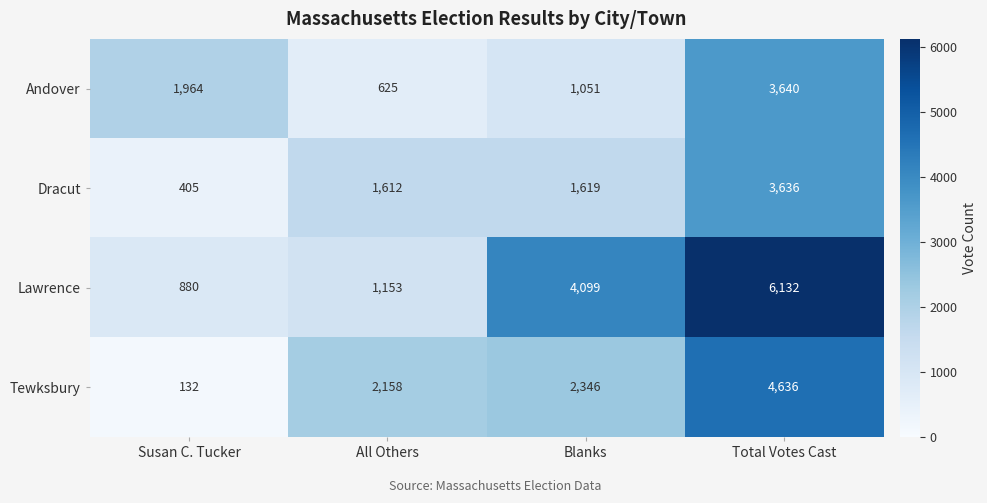

Which label corresponds to the largest value in the chart?

Total Votes Cast